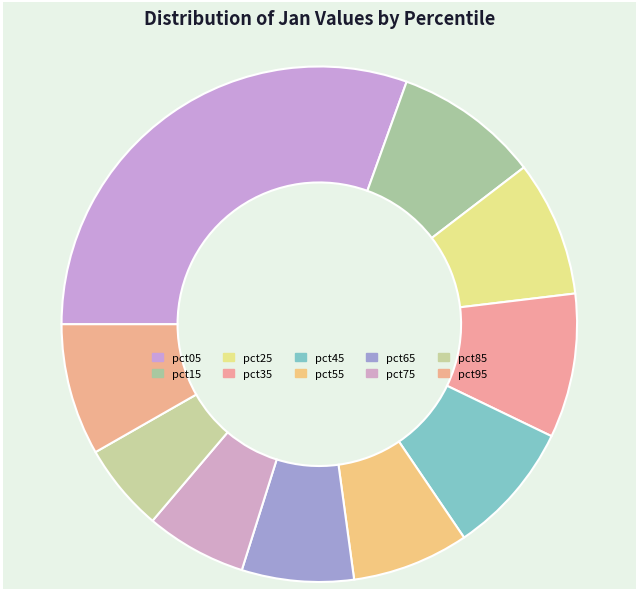

Does pct25 account for over 50% of the chart?

No